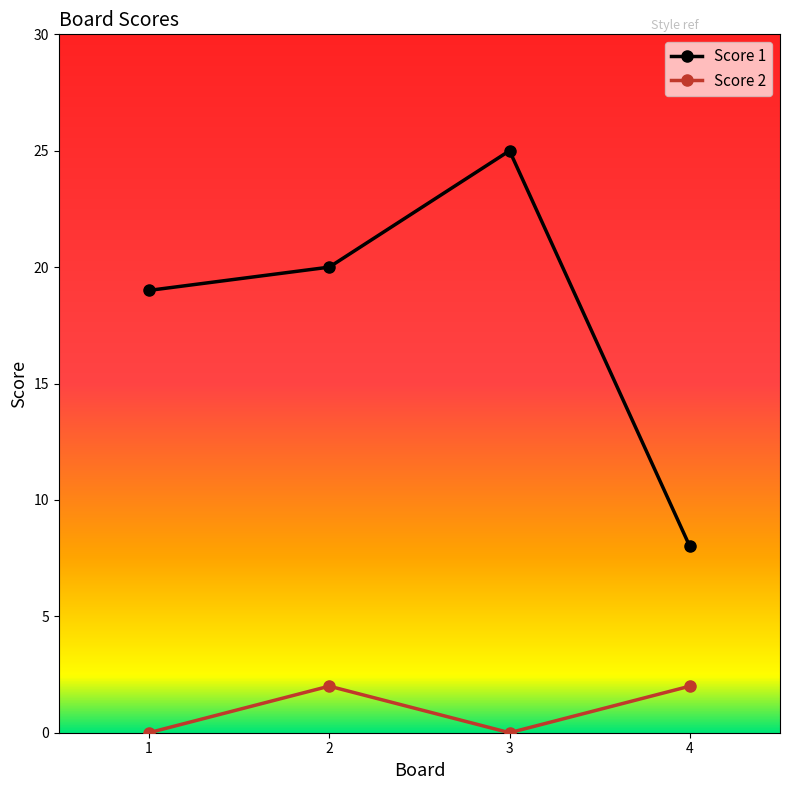

True or false: Score 2 has more than 0 points higher than both neighbors.

True